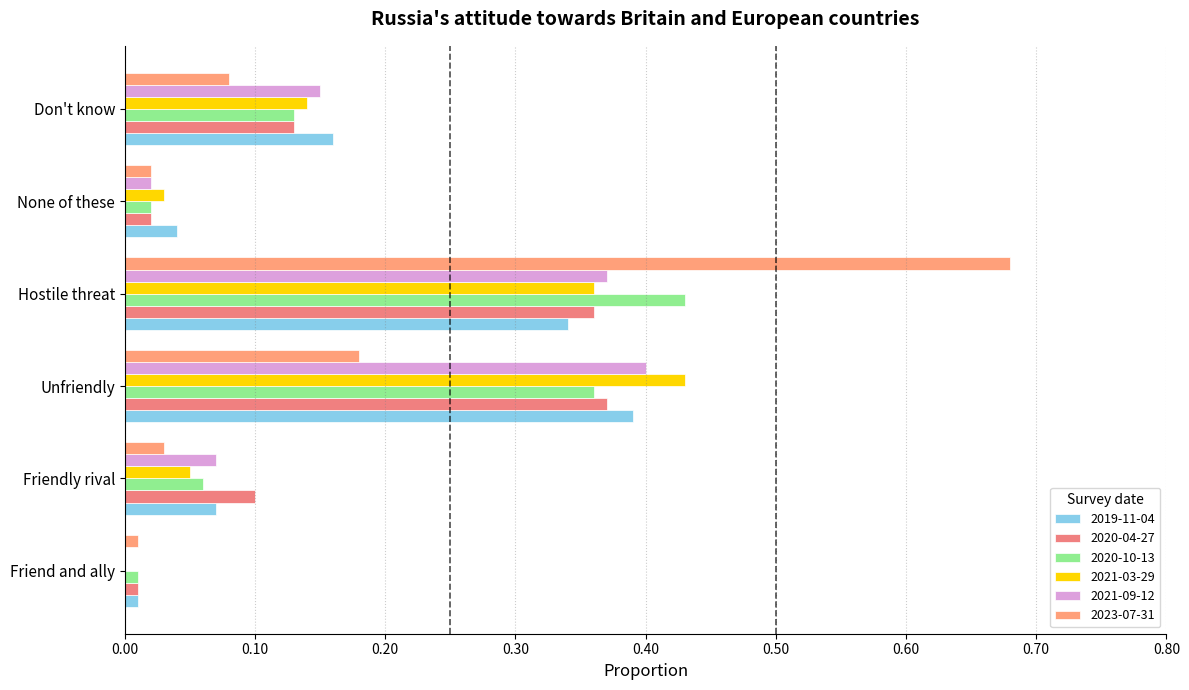

What are all the series names shown in the legend?

2019-11-04, 2020-04-27, 2020-10-13, 2021-03-29, 2021-09-12, 2023-07-31